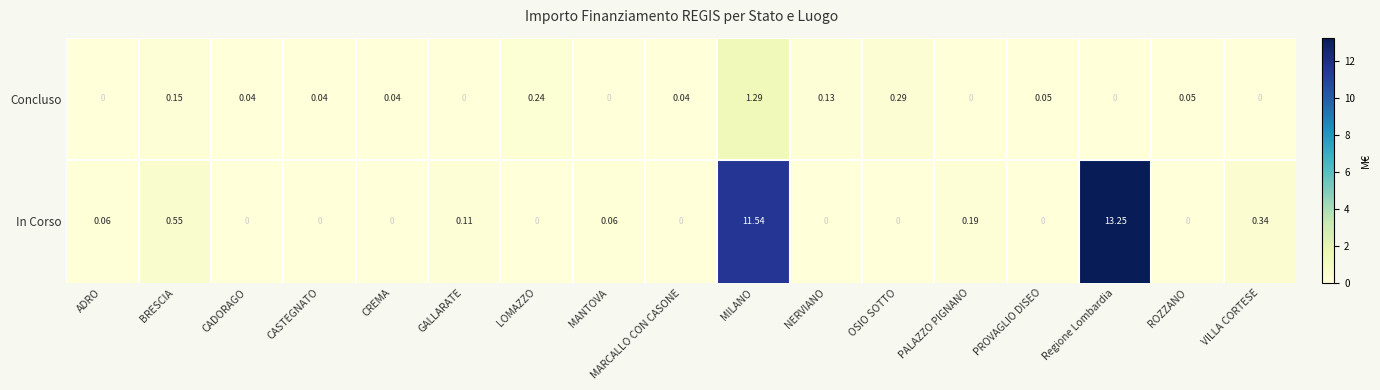

At which label is In Corso closest to 6?

BRESCIA